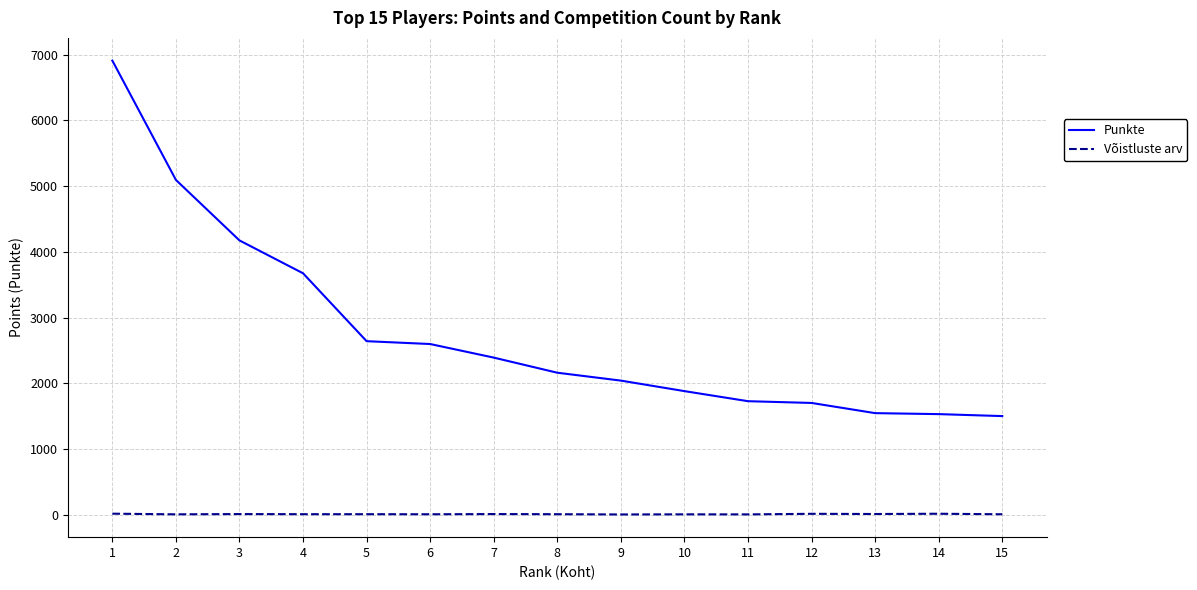

What is the maximum value for Punkte?

6910.0